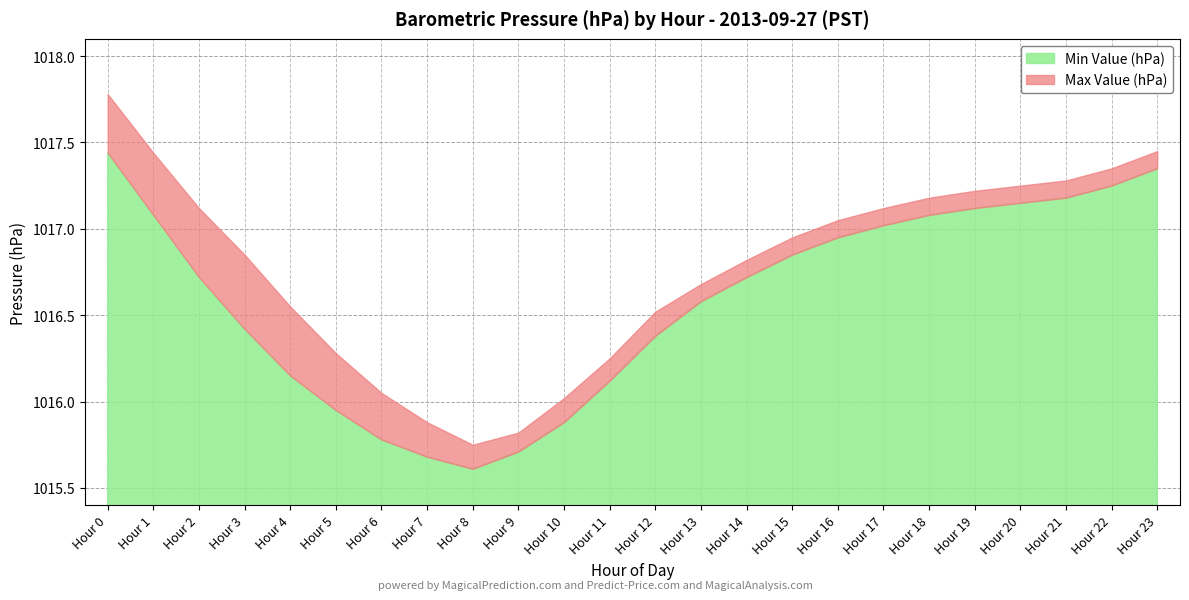

Reading left to right, transcribe all the data shown in this chart.

Min Value (hPa): 1017.4	1017.1	1016.7	1016.4	1016.1	1016.0	1015.8	1015.7	1015.6	1015.7	1015.9	1016.1	1016.4	1016.6	1016.7	1016.9	1017.0	1017.0	1017.1	1017.1	1017.1	1017.2	1017.2	1017.4
Max Value (hPa): 1017.8	1017.4	1017.1	1016.9	1016.5	1016.3	1016.0	1015.9	1015.8	1015.8	1016.0	1016.2	1016.5	1016.7	1016.8	1017.0	1017.0	1017.1	1017.2	1017.2	1017.2	1017.3	1017.4	1017.5